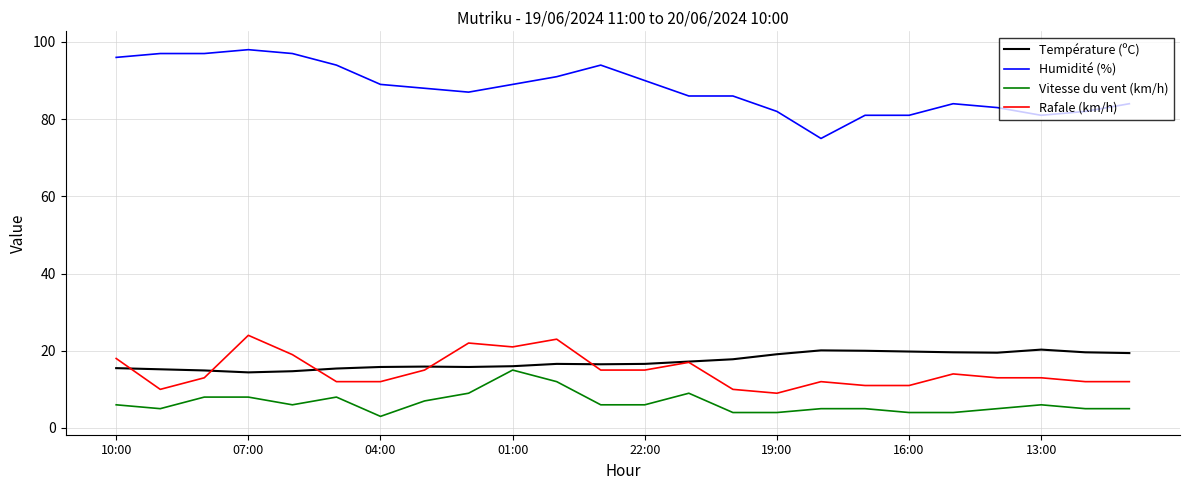

Which series has the largest range (max minus min)?

Humidité (%)